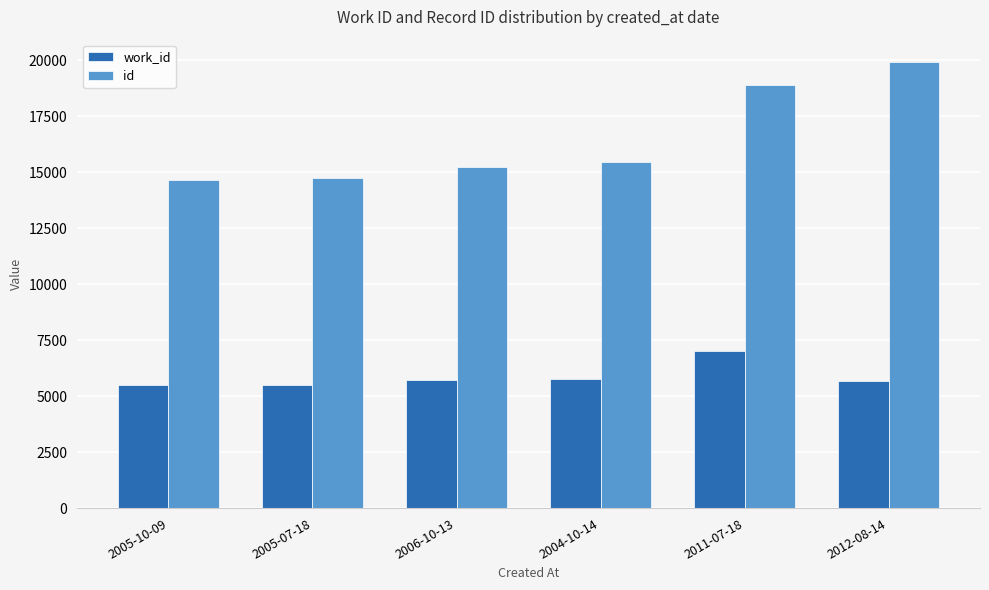

At 2012-08-14, list the series in order from smallest to largest.

work_id, id